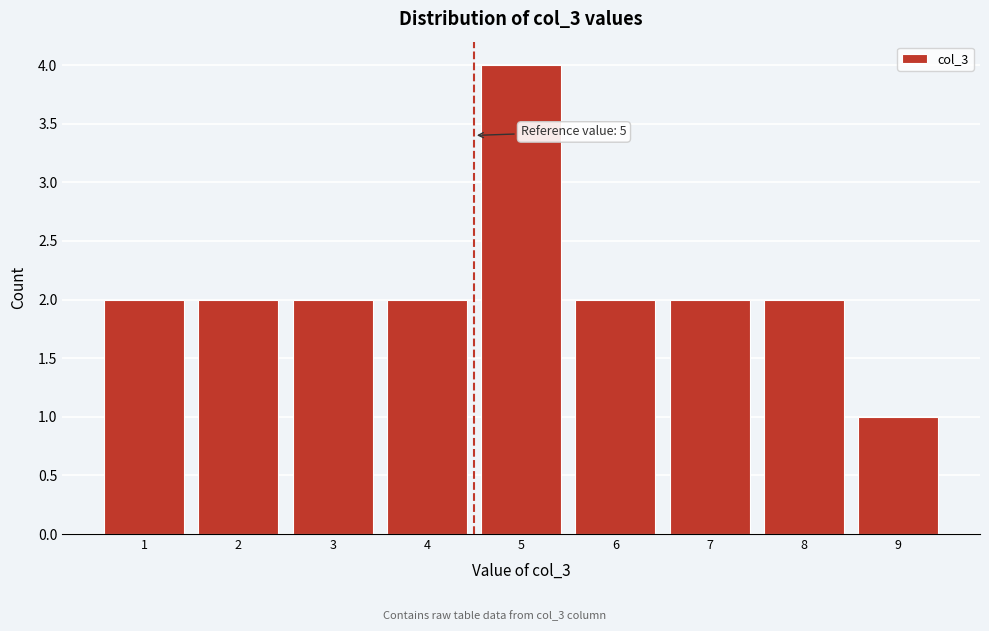

Reading right to left, what are all the values shown in this chart?

9=1	8=2	7=2	6=2	5=4	4=2	3=2	2=2	1=2